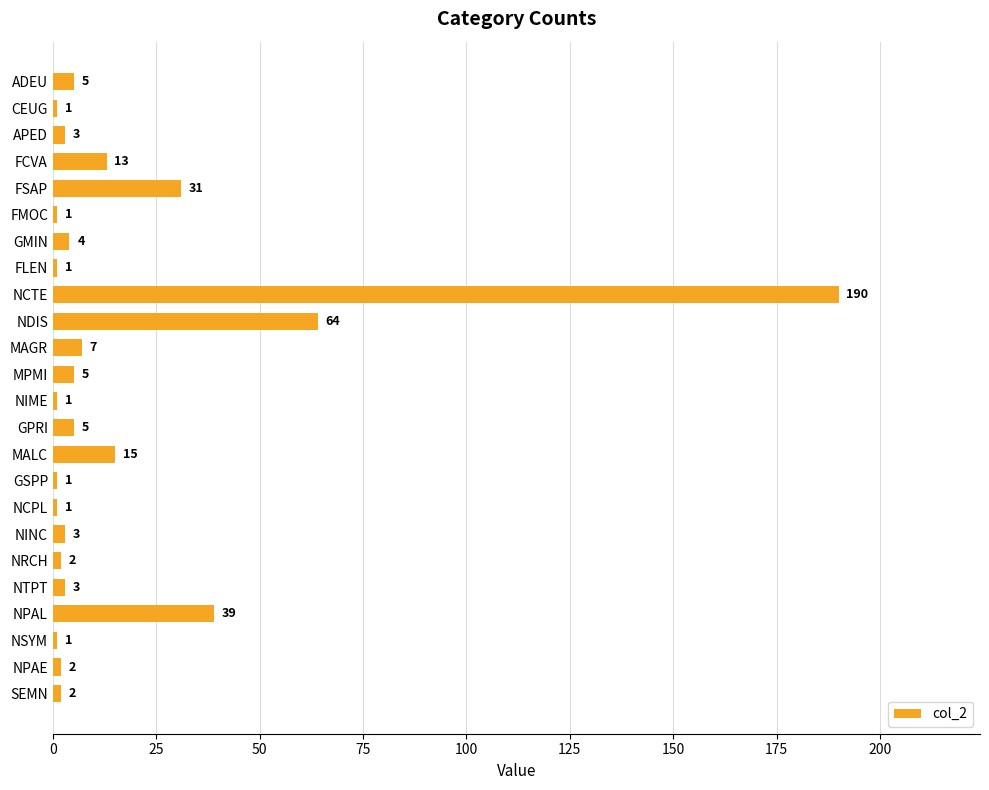

What is the difference between the values at MPMI and NRCH?

3